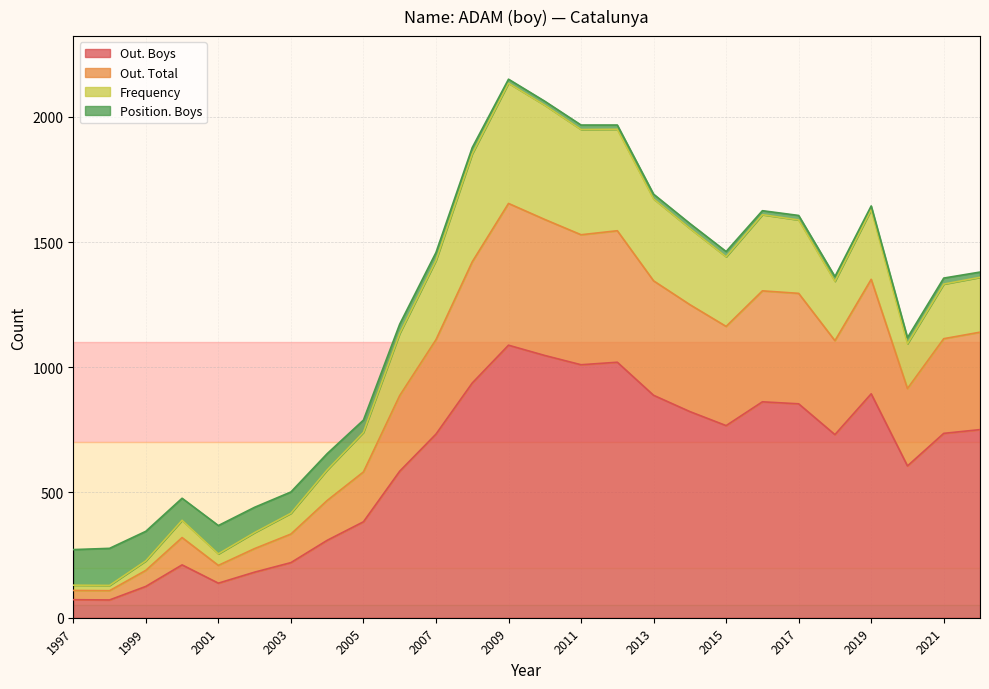

True or false: Frequency and Out. Boys intersect in this chart.

False